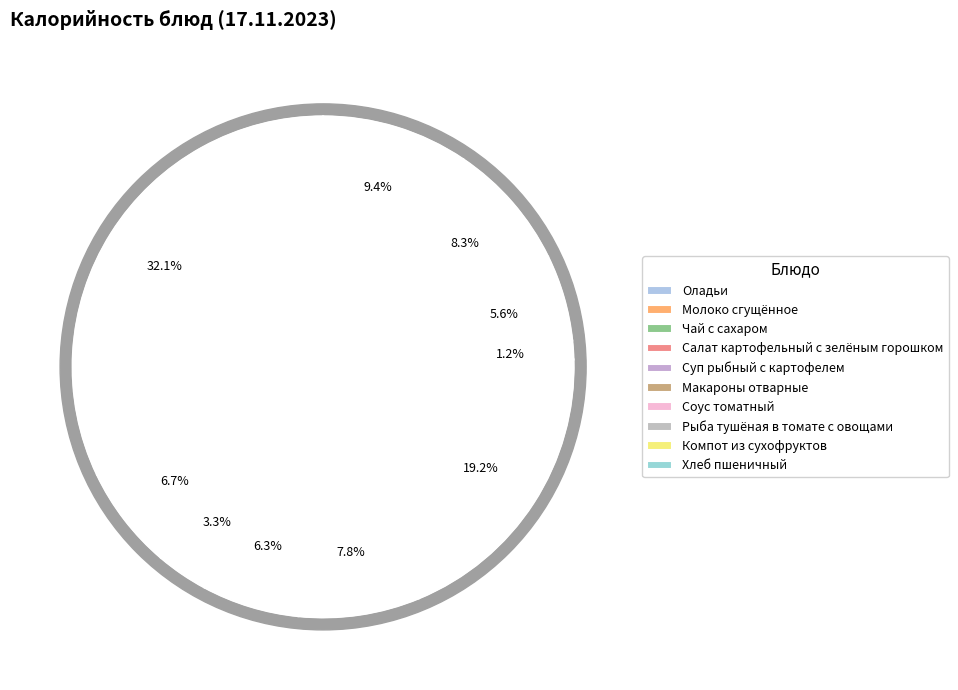

To the nearest percent, what is the difference between the largest and smallest slice percentages?

31%